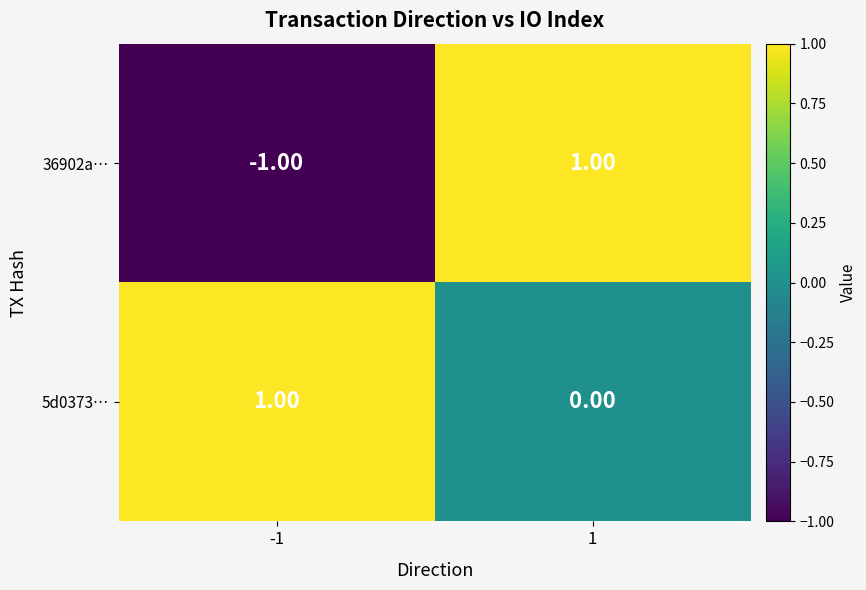

At -1, list the series in order from largest to smallest.

5d0373…, 36902a…